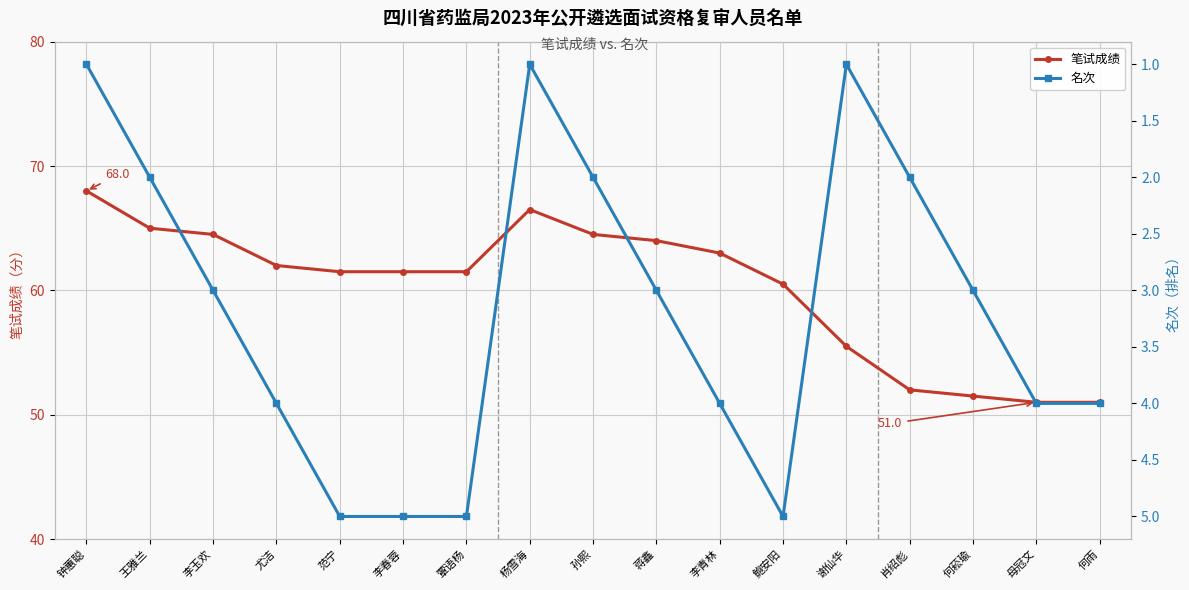

List the series in order of their overall mean, highest first.

笔试成绩, 名次